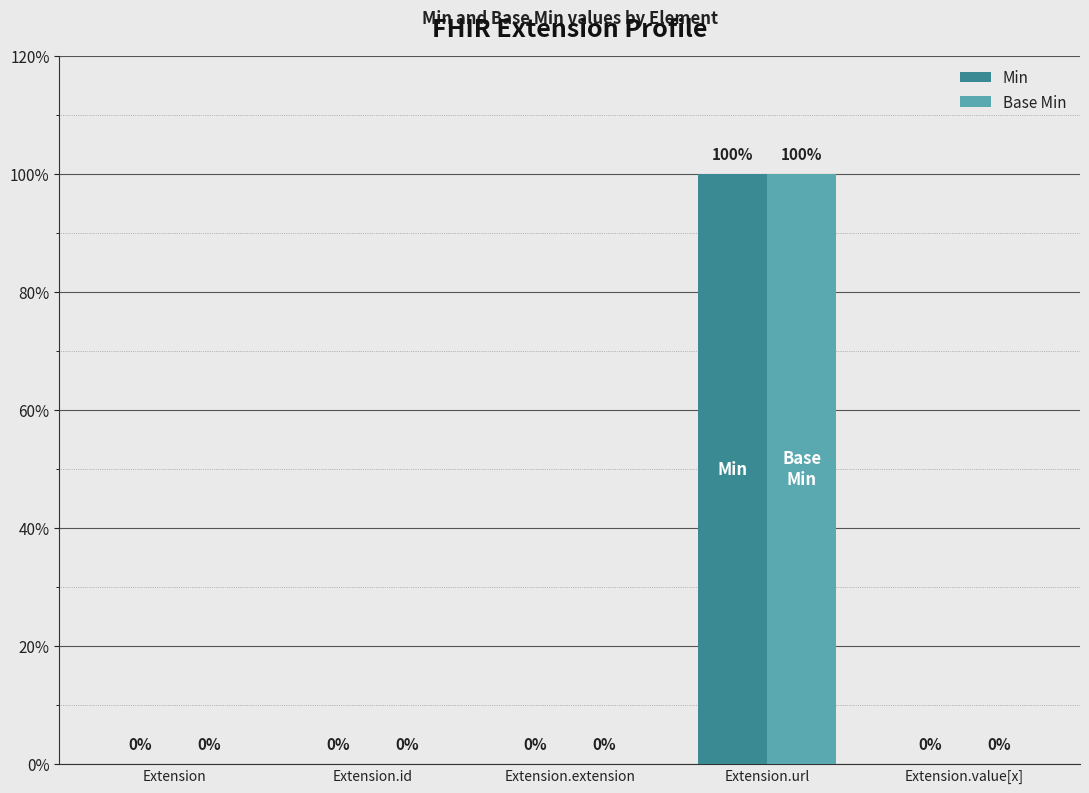

Which series has the largest range (max minus min)?

Min